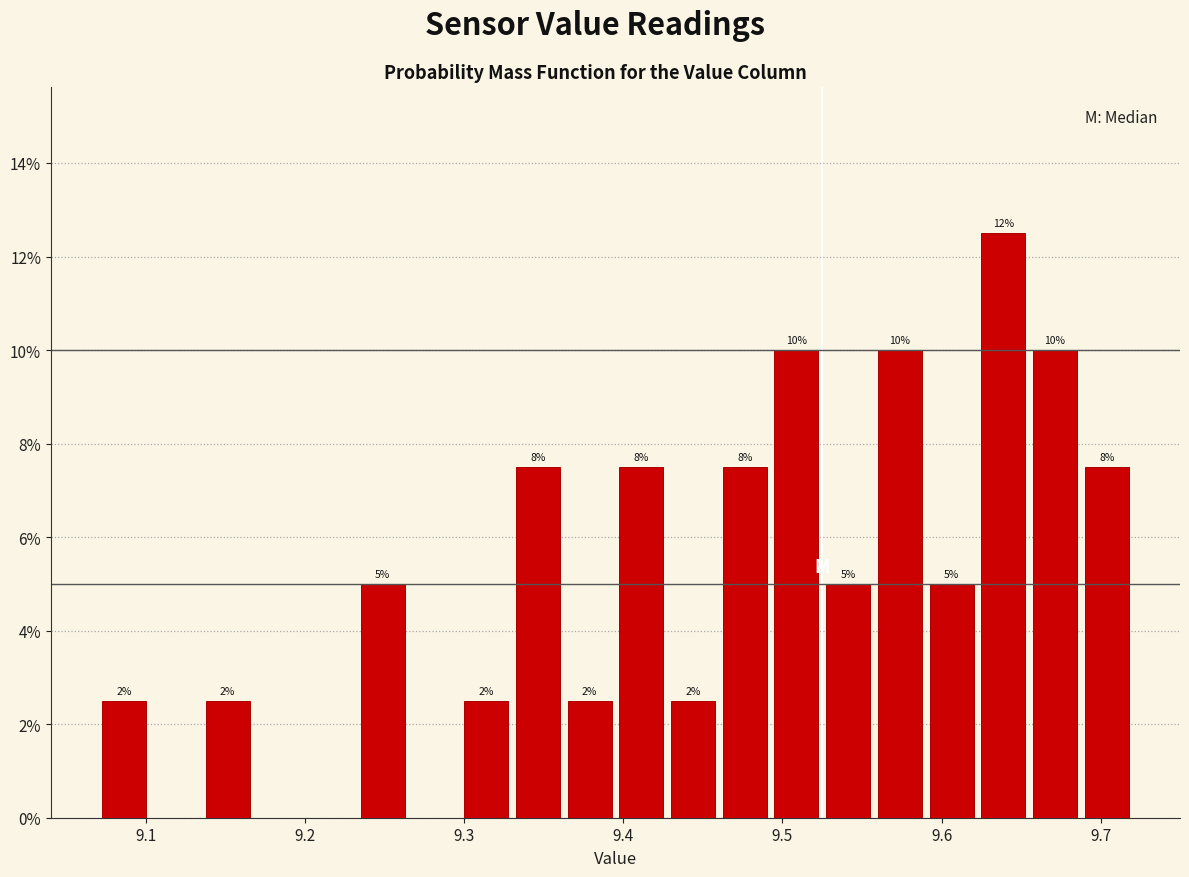

Around what value on the x-axis is the tallest bar? Give the approximate position of its centre, as read against the axis.

9.64